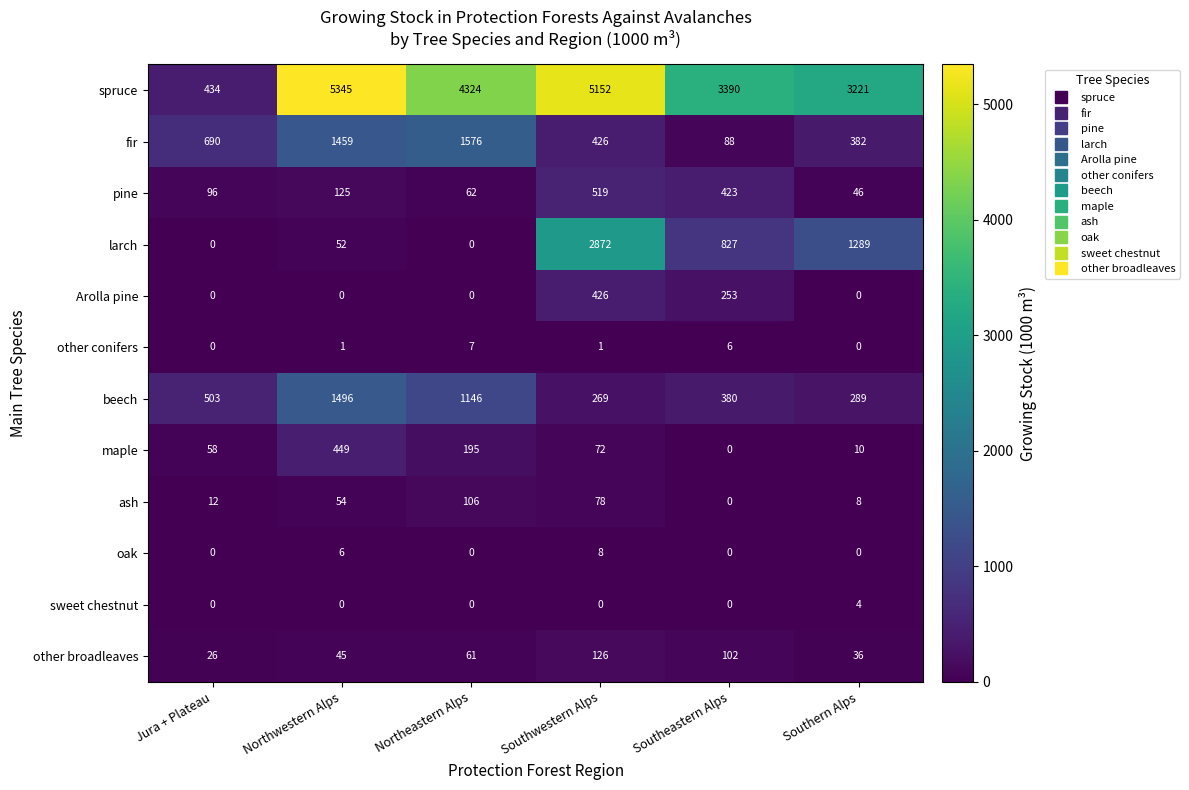

At which label is maple closest to 224?

Northeastern Alps